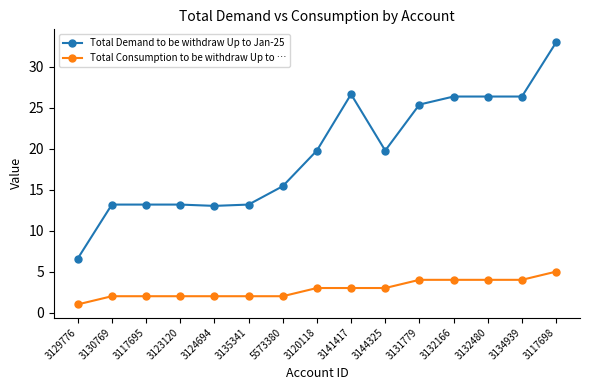

Which category has the lowest value across all series?

3129776